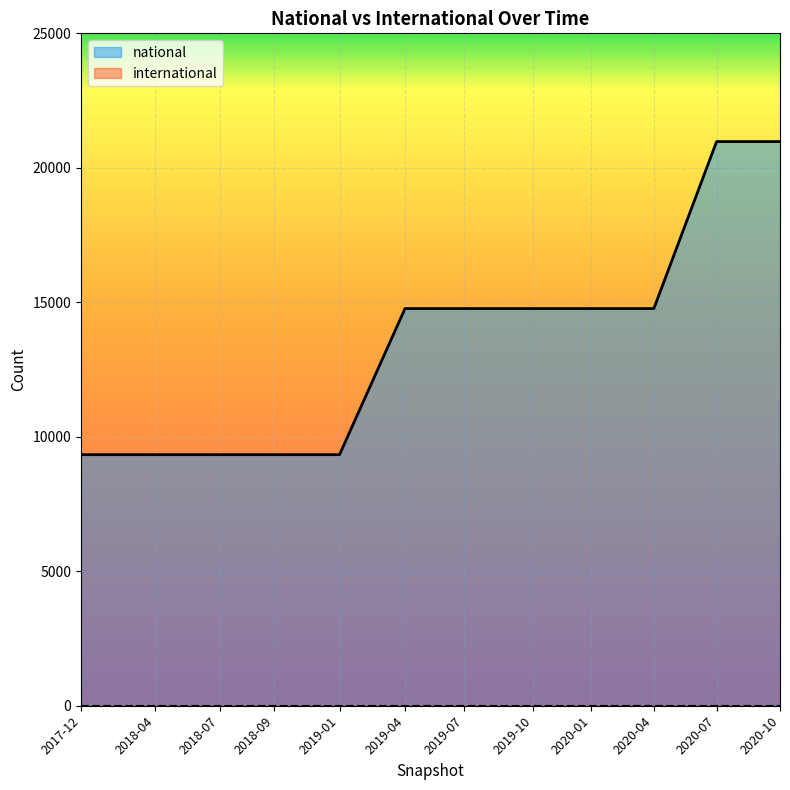

Which series has the widest spread of values?

national